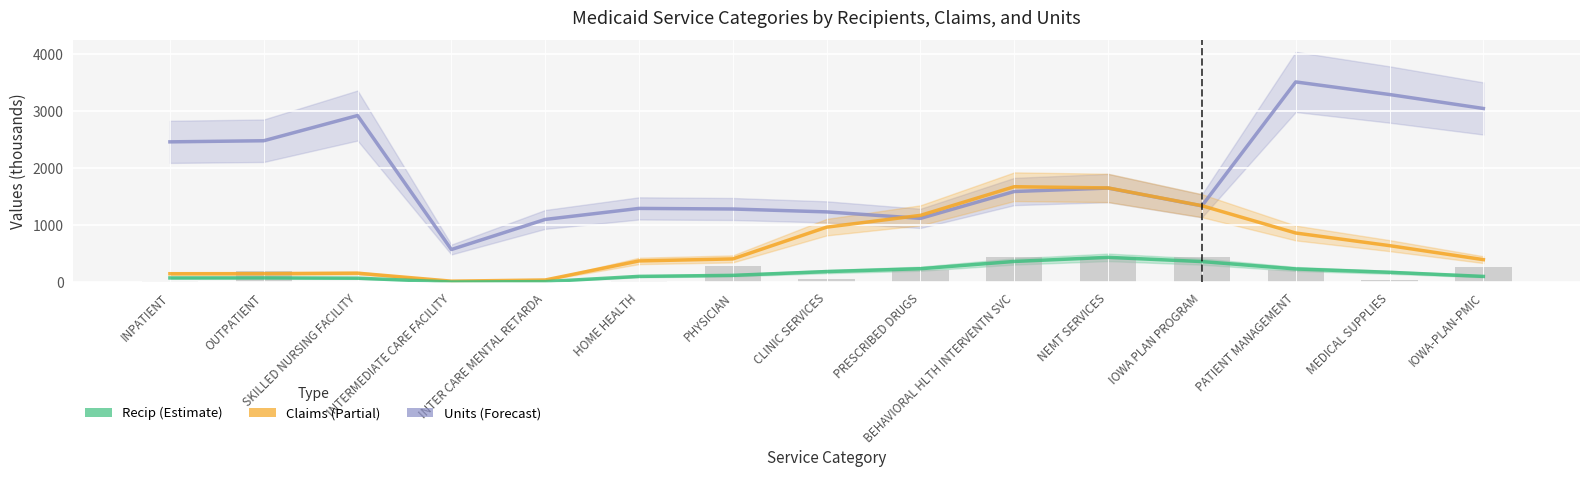

Where is Claims nearest to the value 849?

PATIENT MANAGEMENT